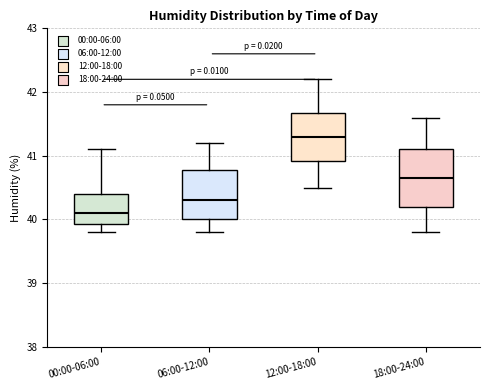

Where does the median line of the box for 00:00-06:00 sit on the y-axis? The values are not printed on the chart, so give them approximately, as read against the axis.

40.1